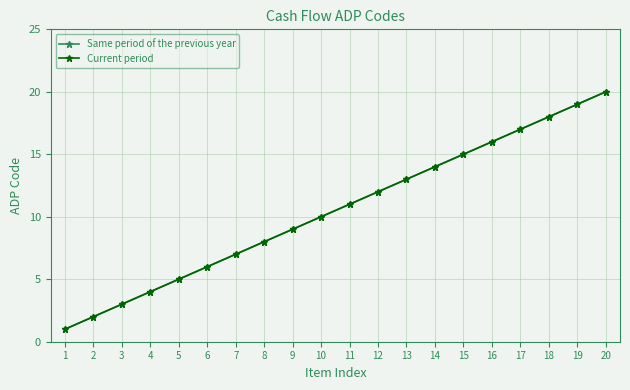

What is the total value across all series at 1?

2